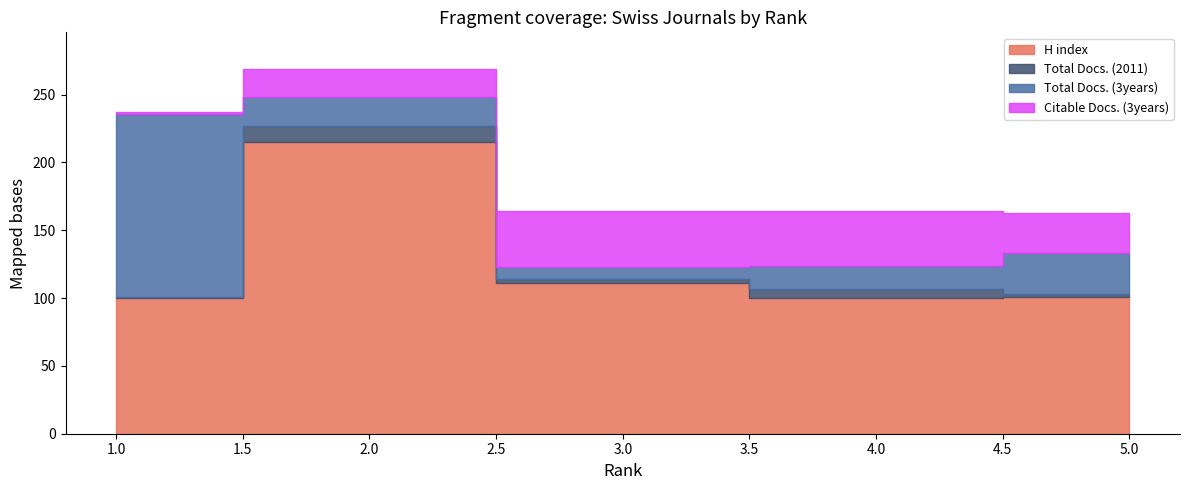

Between 1 and 3, which series saw the biggest shift?

Total Docs. (3years)